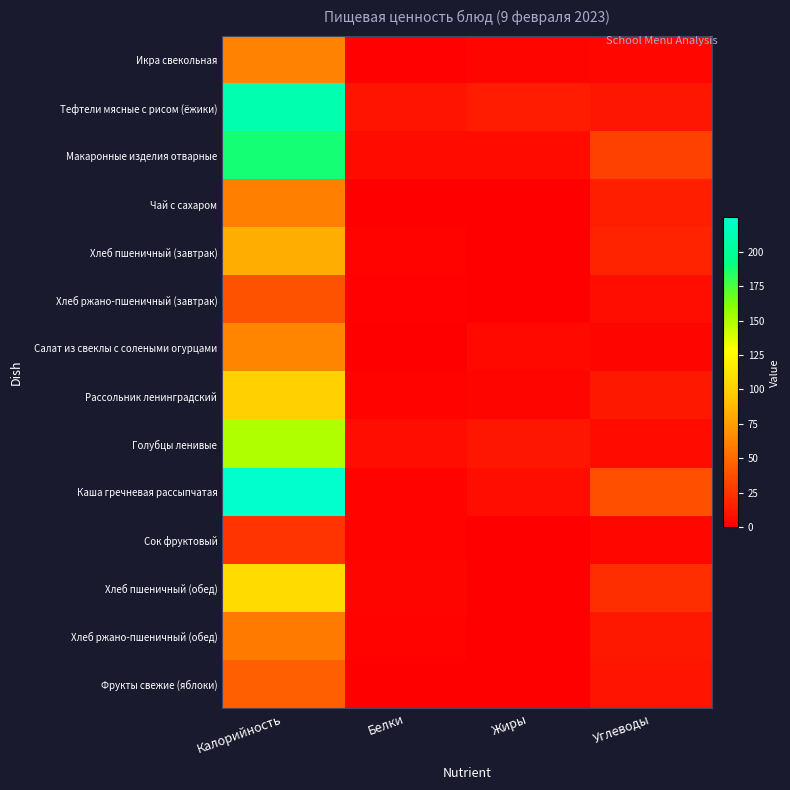

At how many categories does at least one series exceed 184?

1